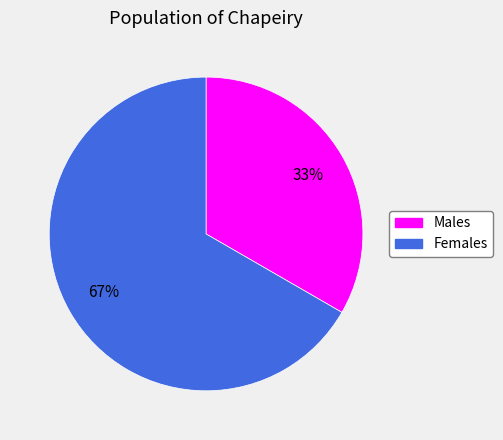

To the nearest percent, what is the average slice percentage?

50%